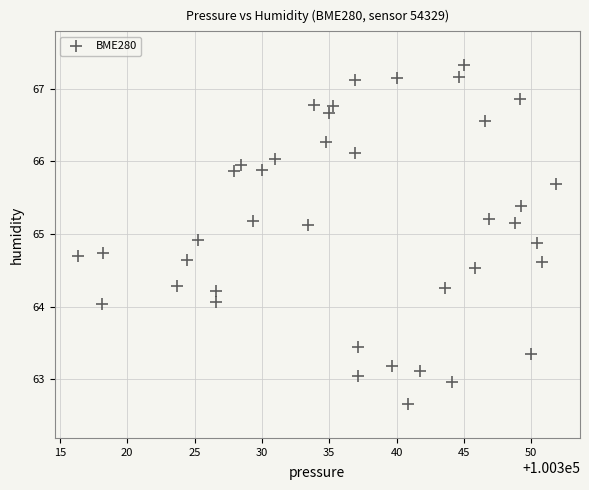

What is the range of Y values (max minus min)?

4.7